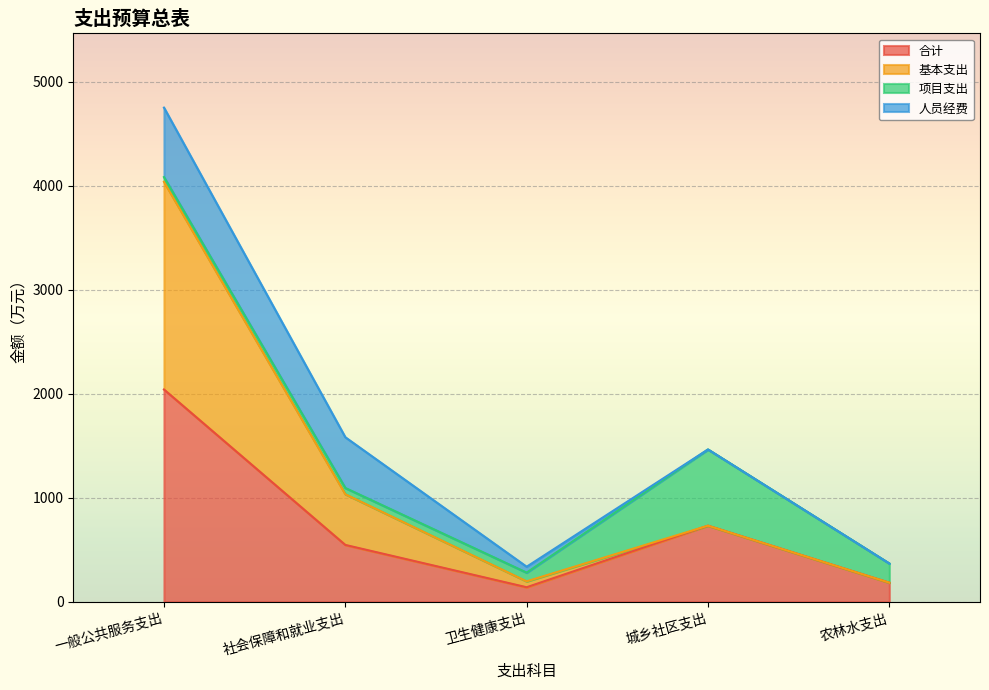

What is the maximum value for 合计?

2041.0